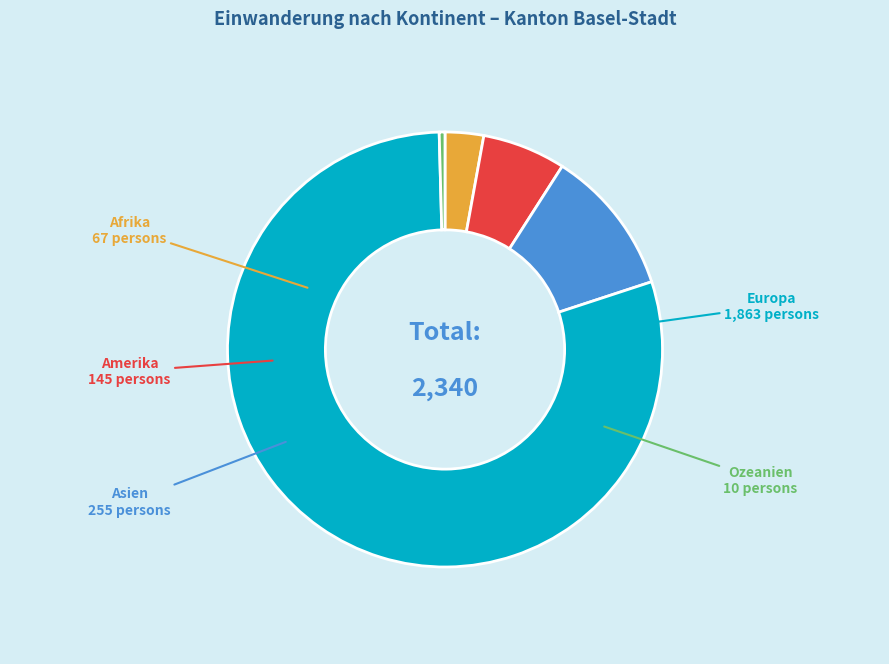

What is the majority slice?

Europa